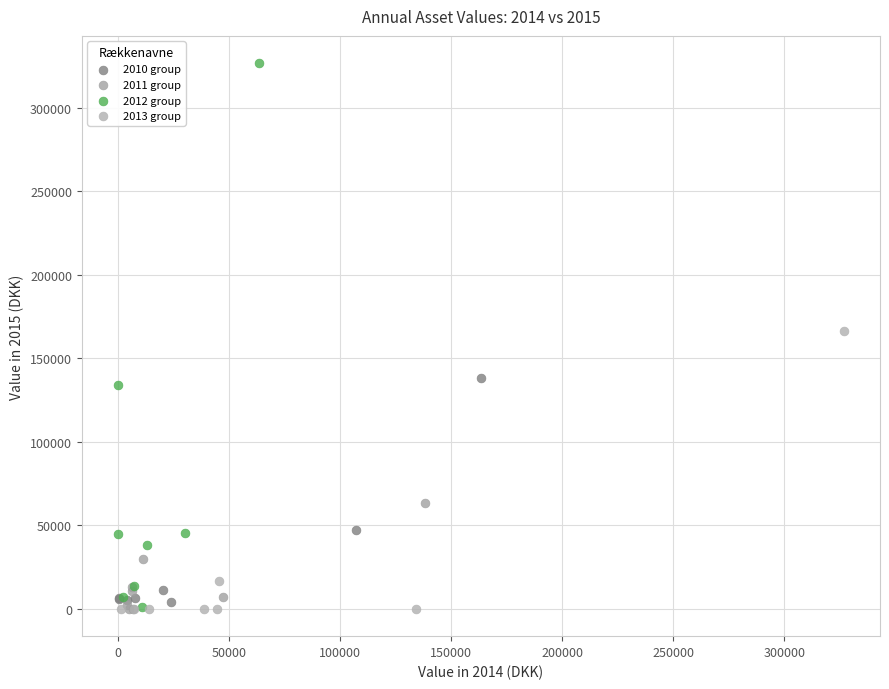

Which series has the widest spread of Y values?

2012 group